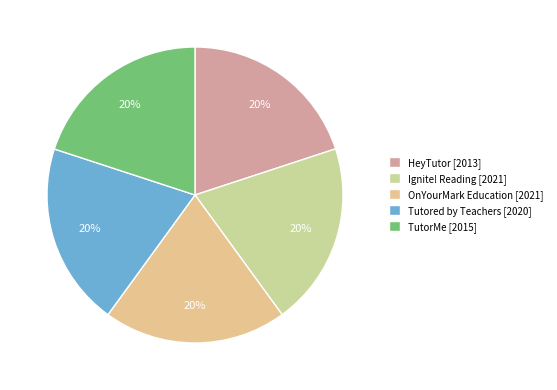

The Tutored by Teachers slice represents 11% of the pie. True or false?

False